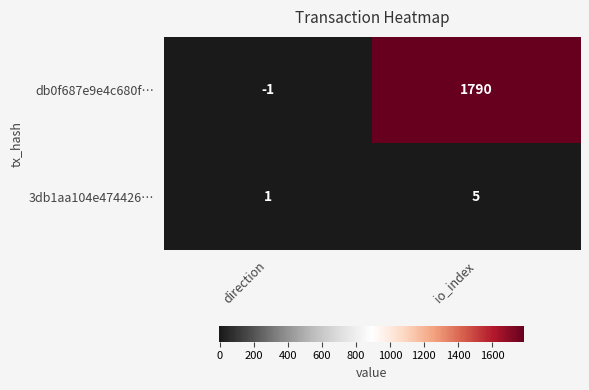

Which series has the largest total across all categories?

db0f687e9e4c680f…